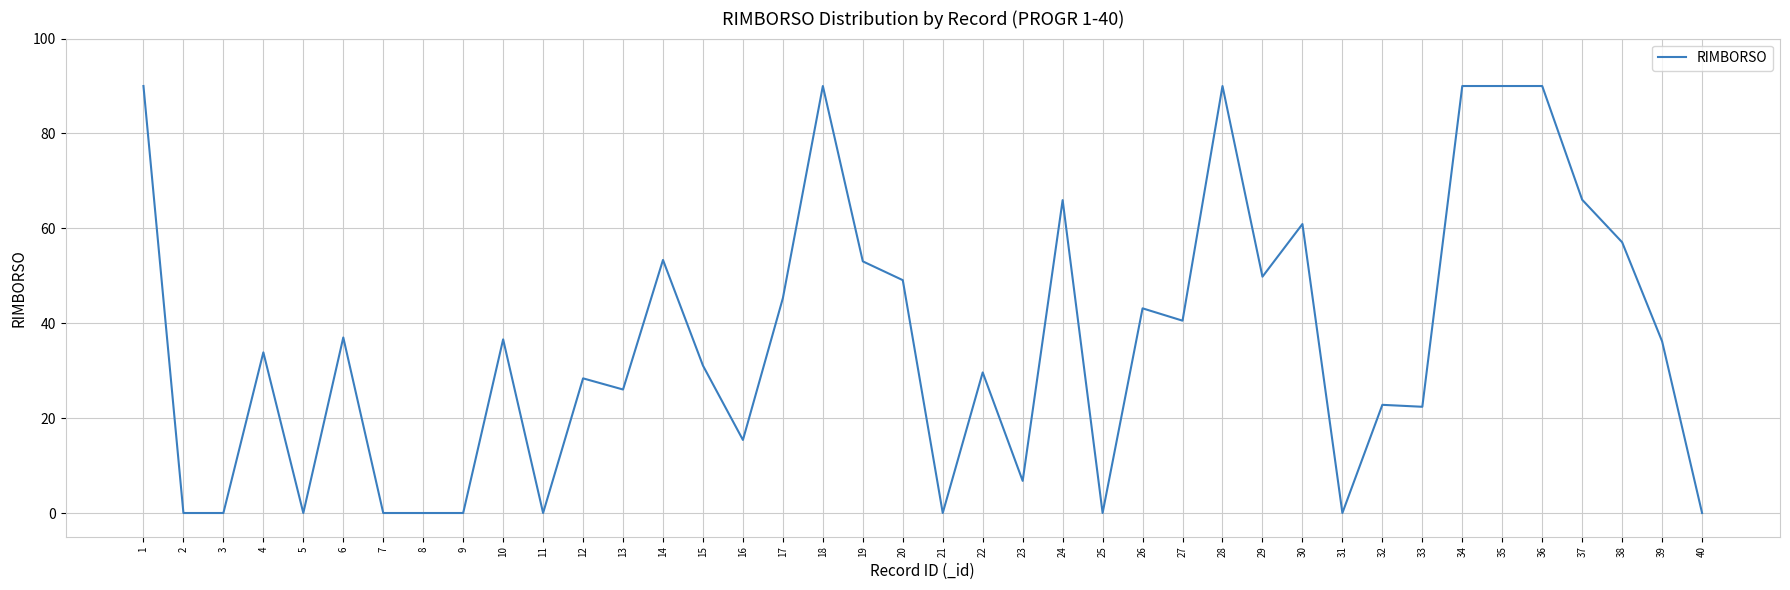

What value does the data have at 17?

45.3